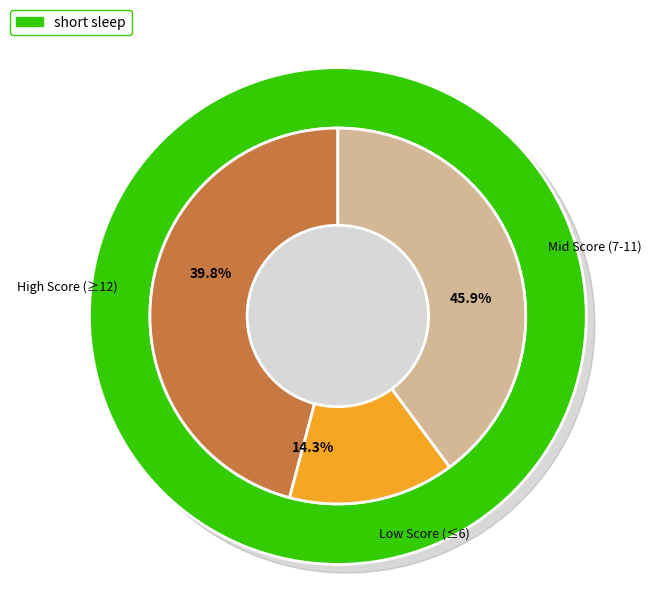

The Board 7 (4) slice represents 12% of the pie. True or false?

False